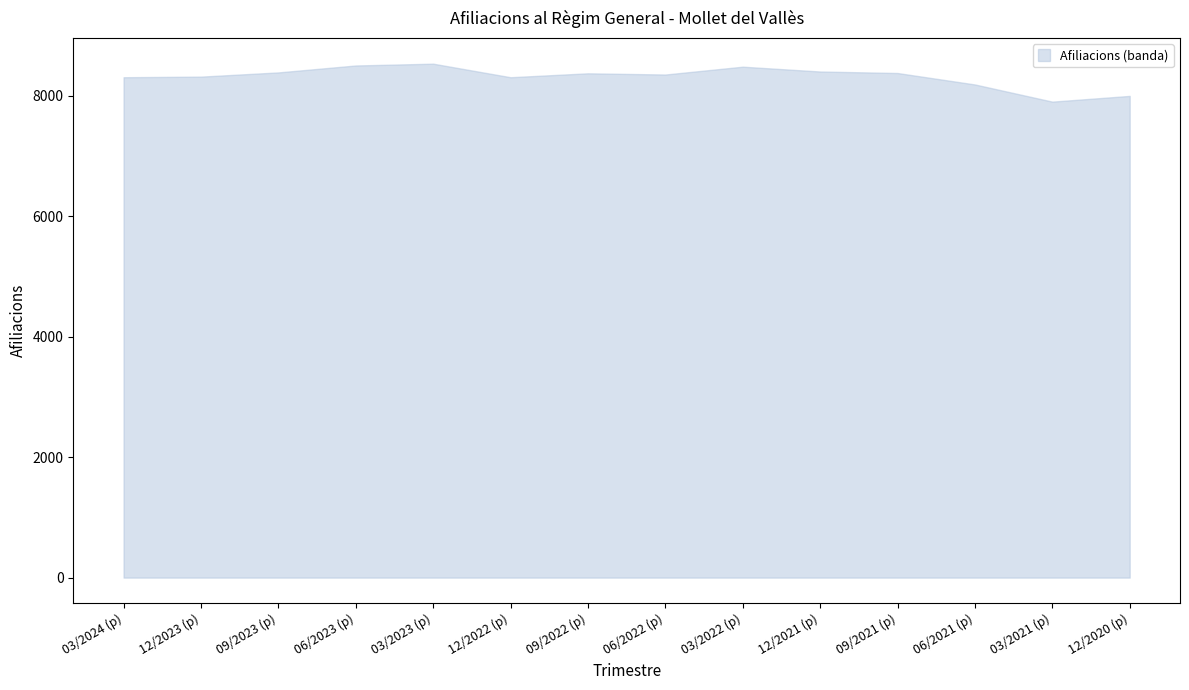

True or false: N Activitats administratives and C Indústries manufactureres intersect in this chart.

False